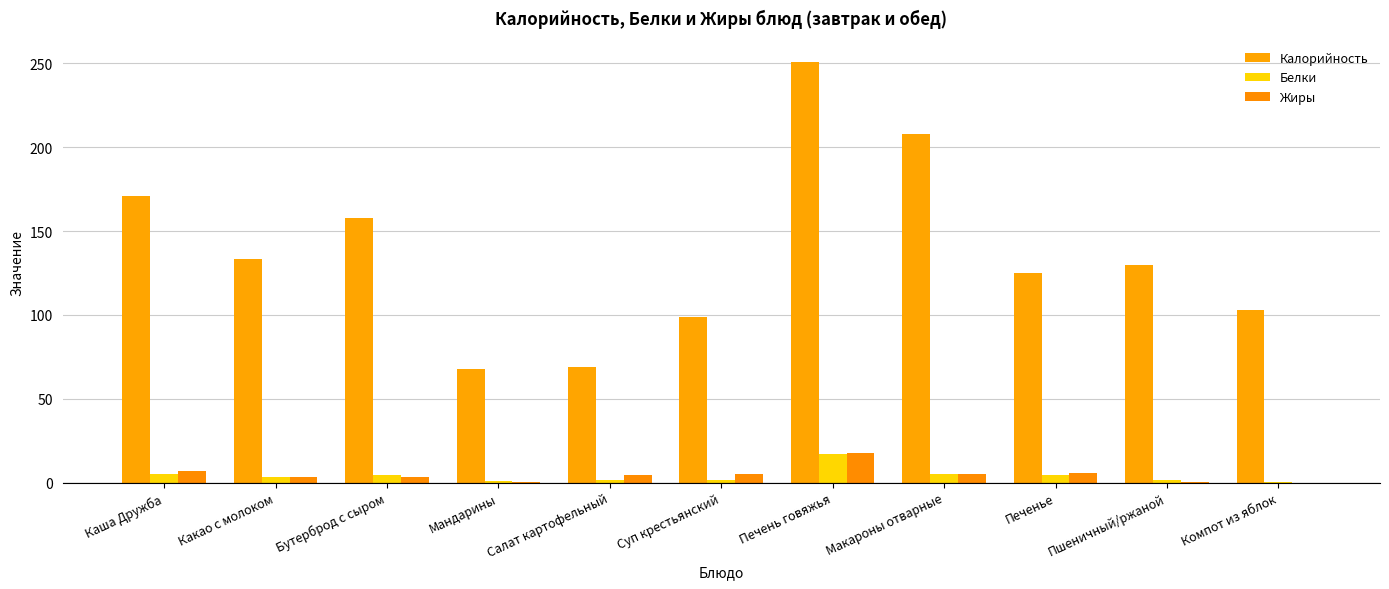

Does the chart contain stacked bars?

No